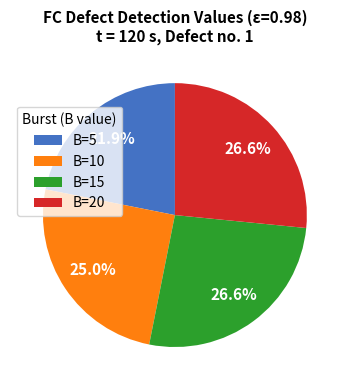

What percentage is the B=20 slice, to the nearest percent?

27%